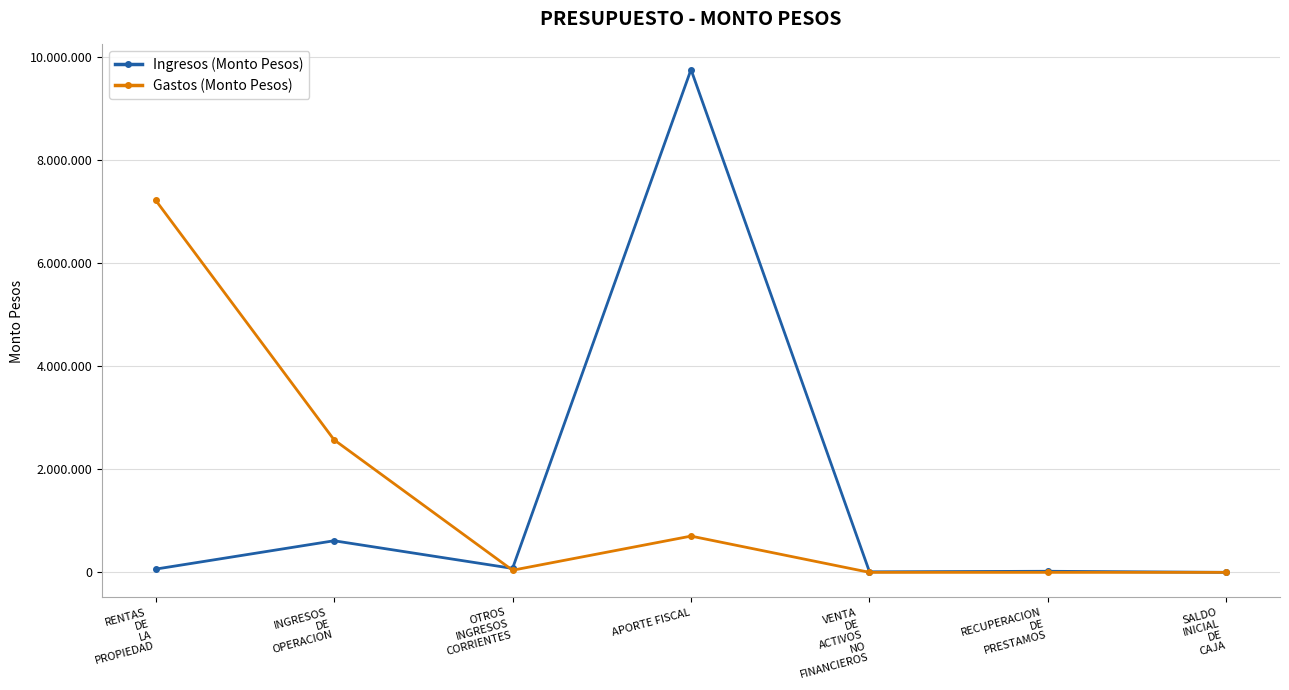

What are all the series names shown in the legend?

Ingresos (Monto Pesos), Gastos (Monto Pesos)